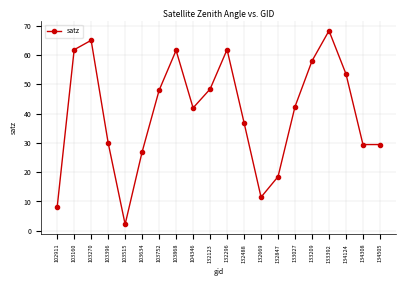

What is the average value?

40.2